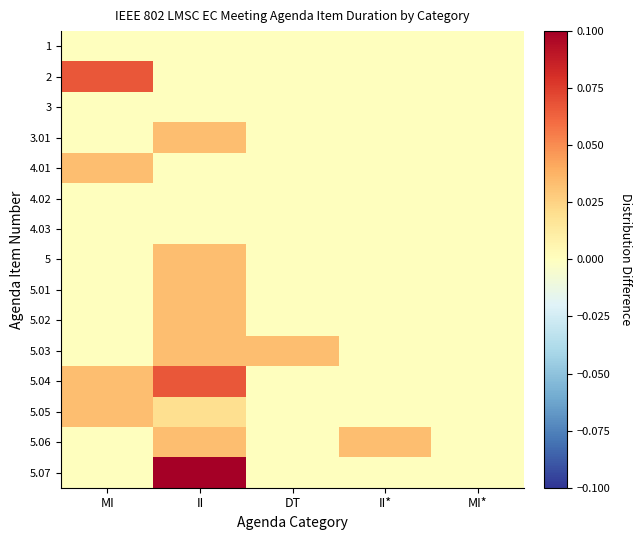

Rank the series at MI* from lowest to highest value.

1, 2, 3, 3.01, 4.01, 4.02, 4.03, 5, 5.01, 5.02, 5.03, 5.04, 5.05, 5.06, 5.07